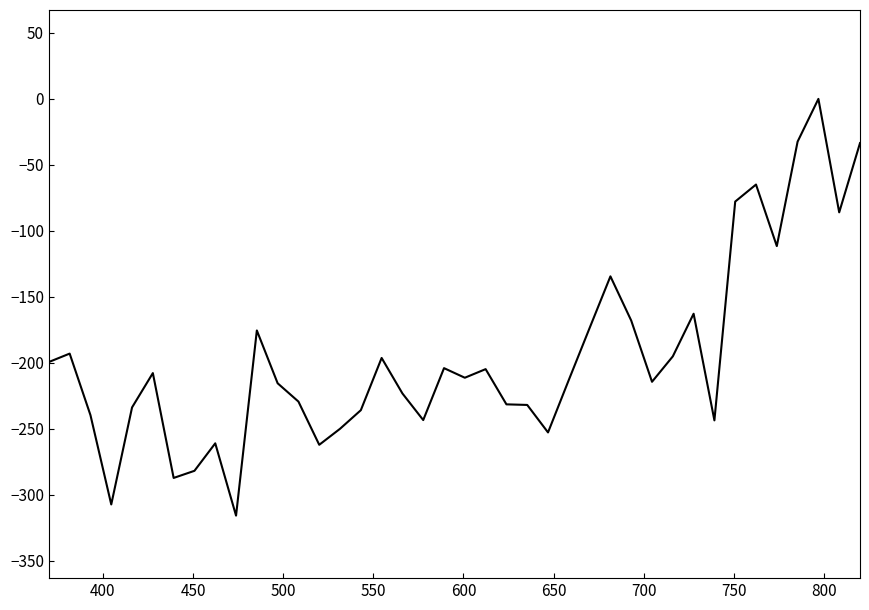

What is the smallest value displayed?

-316.0